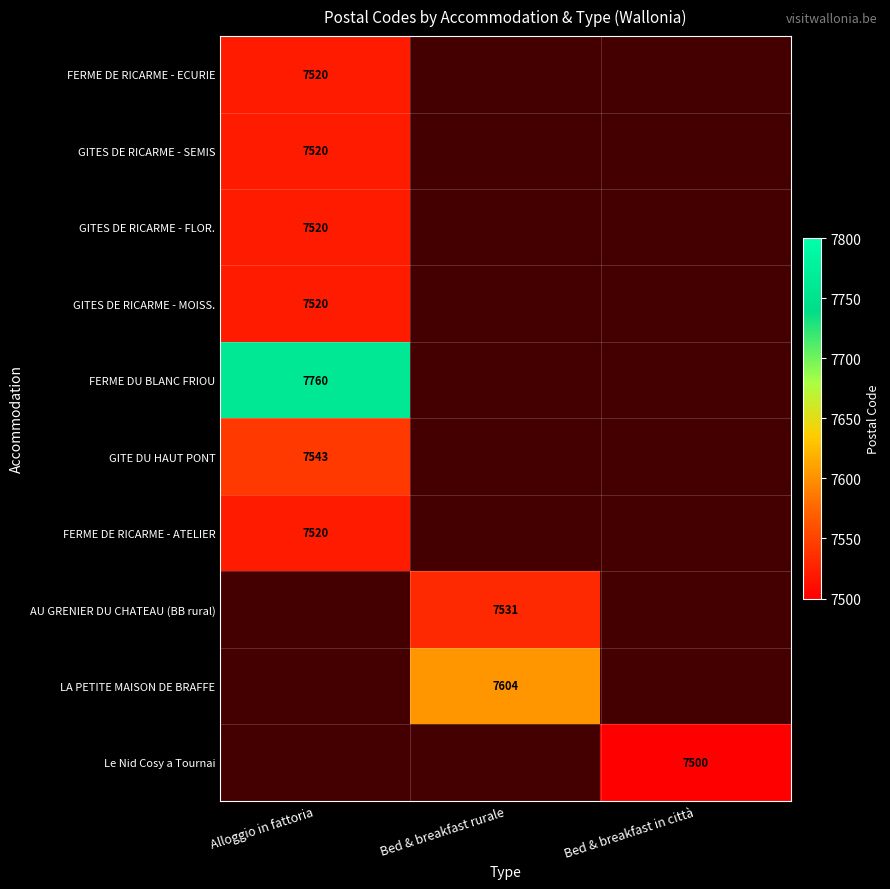

True or false: FERME DU BLANC FRIOU has a value of 7760 at Alloggio in fattoria.

True